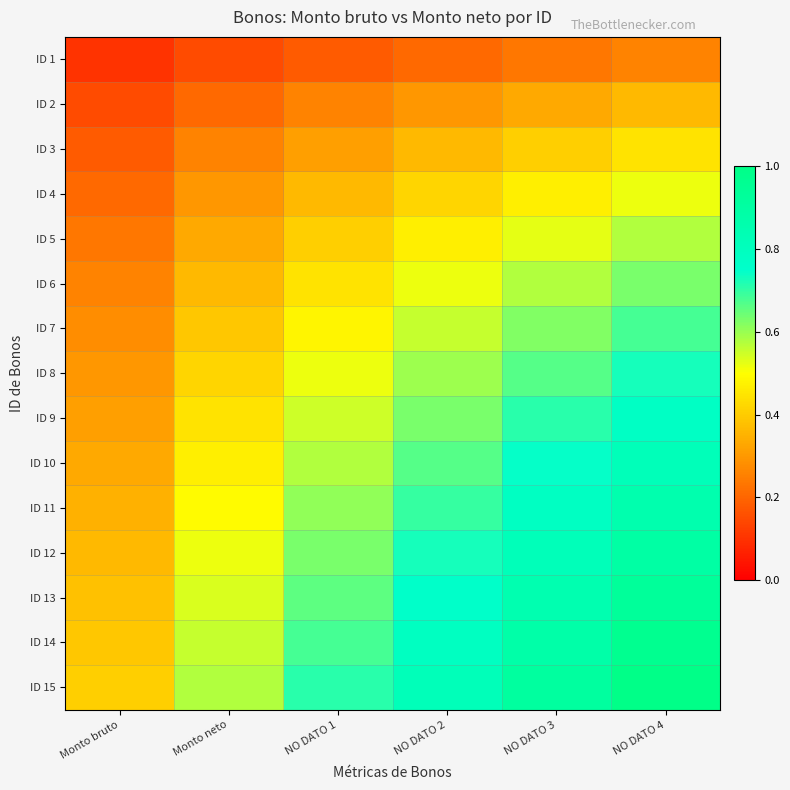

Reading left to right, list all the values displayed in this chart.

ID 1: Monto bruto=0.1	Monto neto=0.1	NO DATO 1=0.2	NO DATO 2=0.2	NO DATO 3=0.2	NO DATO 4=0.3
ID 2: Monto bruto=0.1	Monto neto=0.2	NO DATO 1=0.3	NO DATO 2=0.3	NO DATO 3=0.3	NO DATO 4=0.4
ID 3: Monto bruto=0.2	Monto neto=0.3	NO DATO 1=0.3	NO DATO 2=0.4	NO DATO 3=0.4	NO DATO 4=0.4
ID 4: Monto bruto=0.2	Monto neto=0.3	NO DATO 1=0.4	NO DATO 2=0.4	NO DATO 3=0.5	NO DATO 4=0.5
ID 5: Monto bruto=0.2	Monto neto=0.3	NO DATO 1=0.4	NO DATO 2=0.5	NO DATO 3=0.5	NO DATO 4=0.6
ID 6: Monto bruto=0.3	Monto neto=0.4	NO DATO 1=0.4	NO DATO 2=0.5	NO DATO 3=0.6	NO DATO 4=0.6
ID 7: Monto bruto=0.3	Monto neto=0.4	NO DATO 1=0.5	NO DATO 2=0.6	NO DATO 3=0.6	NO DATO 4=0.7
ID 8: Monto bruto=0.3	Monto neto=0.4	NO DATO 1=0.5	NO DATO 2=0.6	NO DATO 3=0.7	NO DATO 4=0.7
ID 9: Monto bruto=0.3	Monto neto=0.4	NO DATO 1=0.5	NO DATO 2=0.6	NO DATO 3=0.7	NO DATO 4=0.8
ID 10: Monto bruto=0.3	Monto neto=0.5	NO DATO 1=0.6	NO DATO 2=0.7	NO DATO 3=0.7	NO DATO 4=0.8
ID 11: Monto bruto=0.3	Monto neto=0.5	NO DATO 1=0.6	NO DATO 2=0.7	NO DATO 3=0.8	NO DATO 4=0.9
ID 12: Monto bruto=0.4	Monto neto=0.5	NO DATO 1=0.6	NO DATO 2=0.7	NO DATO 3=0.8	NO DATO 4=0.9
ID 13: Monto bruto=0.4	Monto neto=0.5	NO DATO 1=0.7	NO DATO 2=0.8	NO DATO 3=0.8	NO DATO 4=0.9
ID 14: Monto bruto=0.4	Monto neto=0.6	NO DATO 1=0.7	NO DATO 2=0.8	NO DATO 3=0.9	NO DATO 4=1.0
ID 15: Monto bruto=0.4	Monto neto=0.6	NO DATO 1=0.7	NO DATO 2=0.8	NO DATO 3=0.9	NO DATO 4=1.0